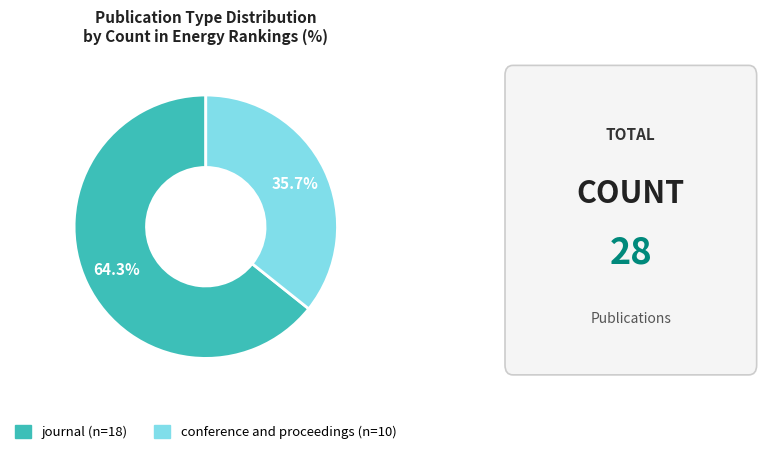

Approximately how many times larger is the value at conference and proceedings compared to journal?

0.6